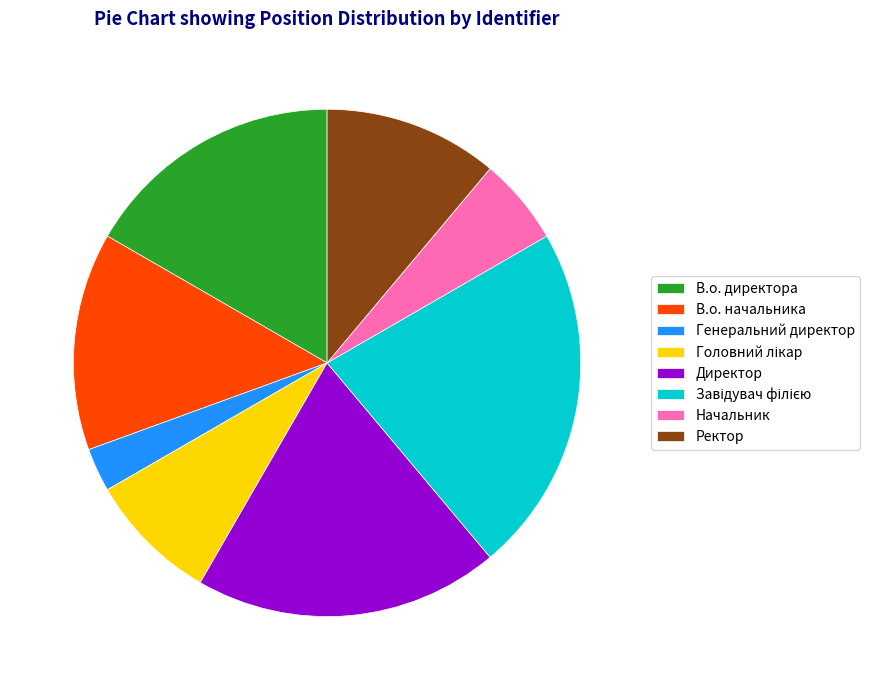

Does Директор account for over 50% of the chart?

No